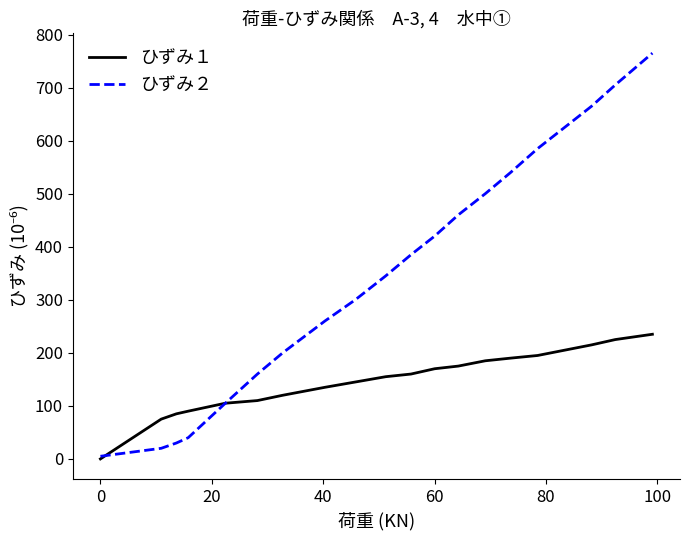

Which series has the largest total across all categories?

ひずみ２